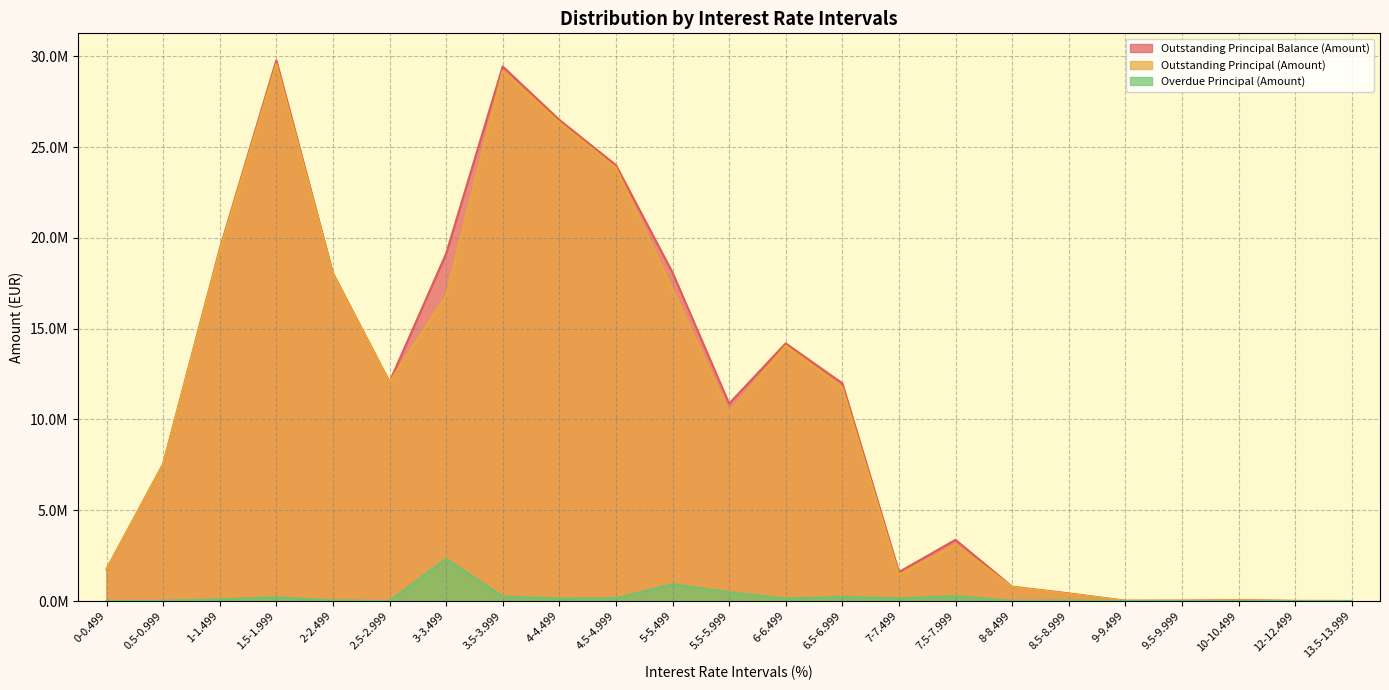

Which series has the widest spread of values?

Outstanding Principal Balance (Amount)